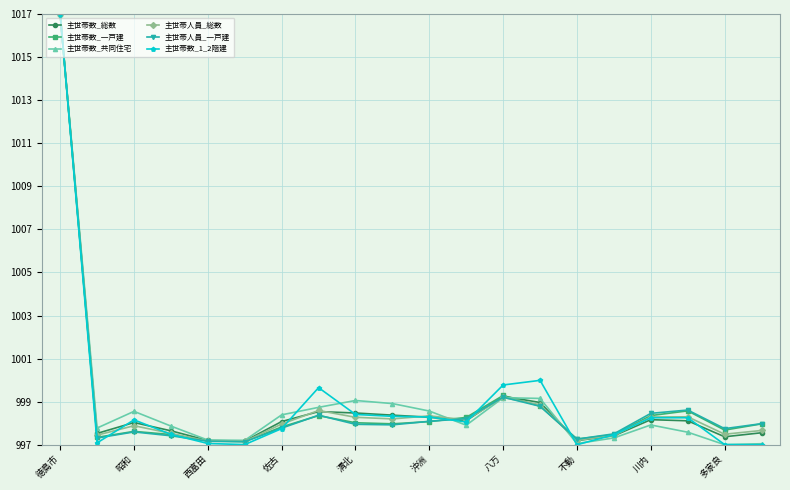

How many categories are shown in the chart?

20